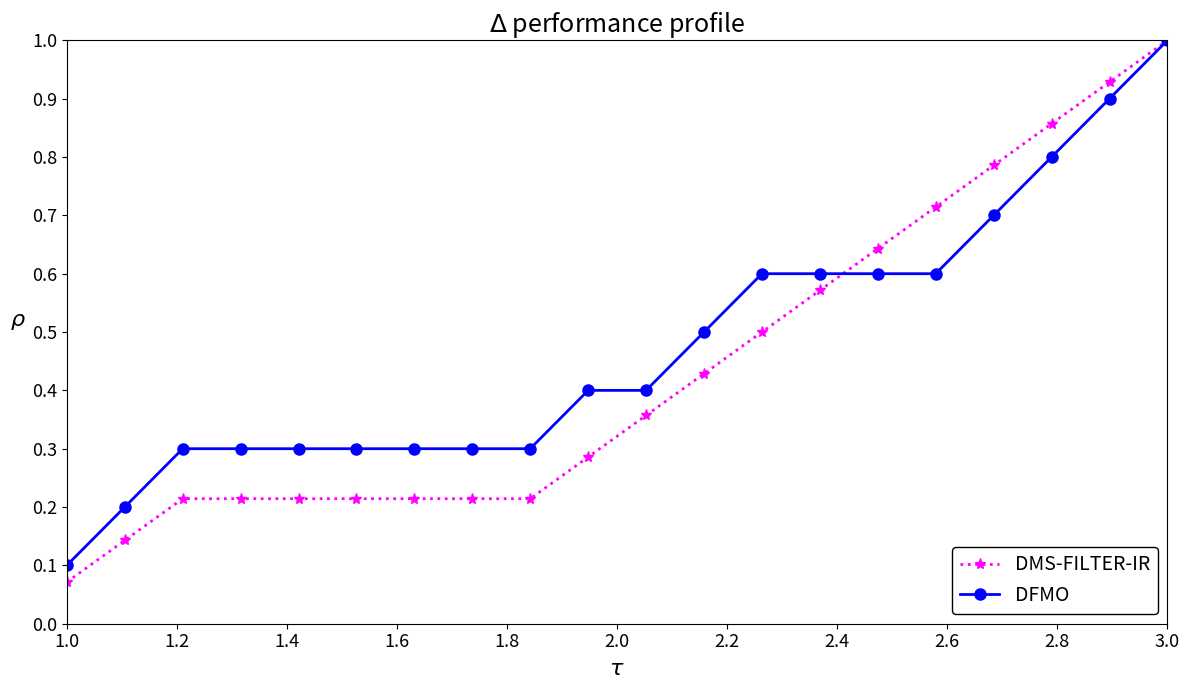

Which series has the largest range (max minus min)?

DMS-FILTER-IR